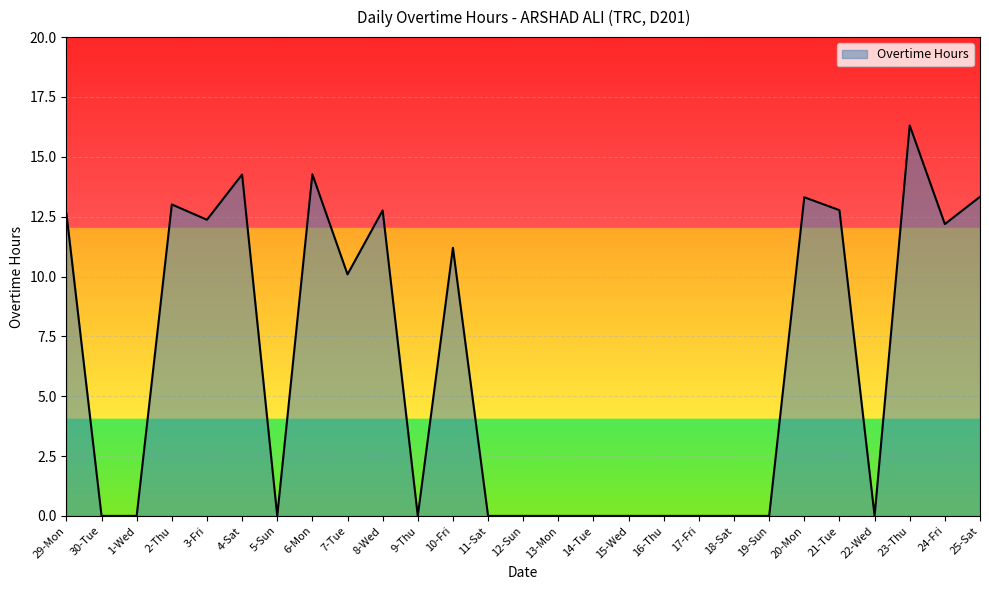

How many lines are shown in the chart?

1